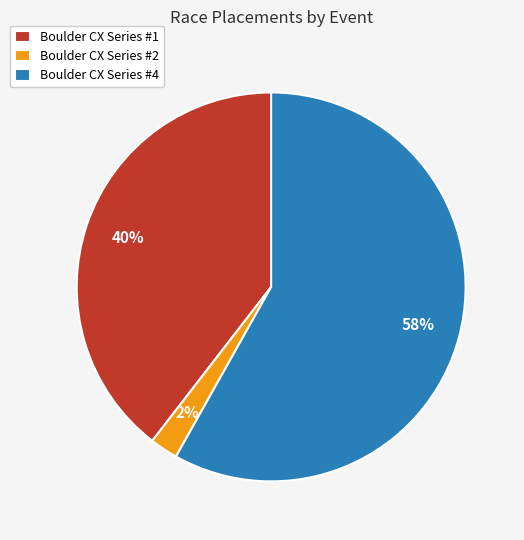

To the nearest percent, what is the difference between the largest and smallest slice percentages?

56%